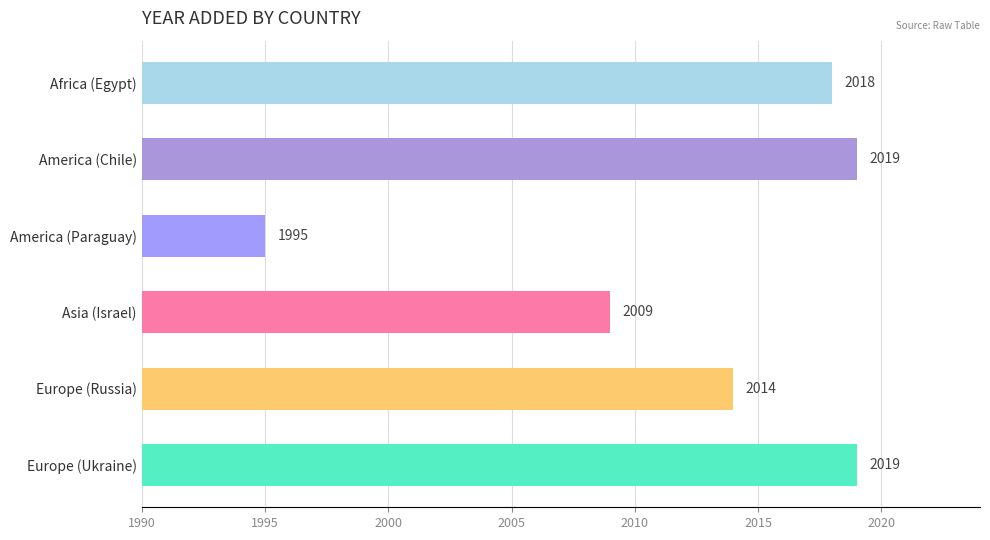

Between America (Paraguay) and Asia (Israel), which is larger?

Asia (Israel)